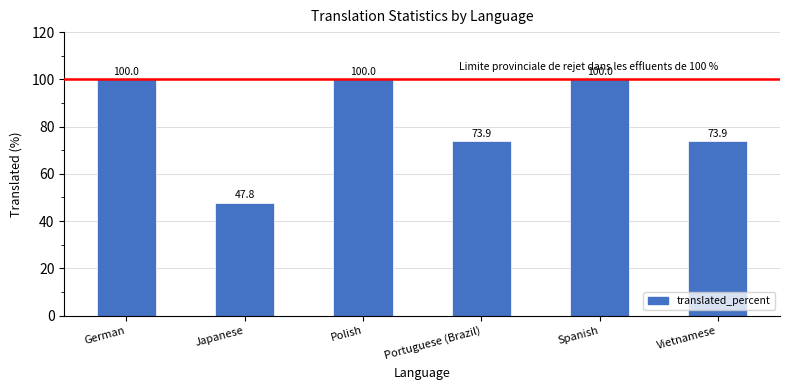

Reading left to right, list all the values displayed in this chart.

100.0	47.8	100.0	73.9	100.0	73.9